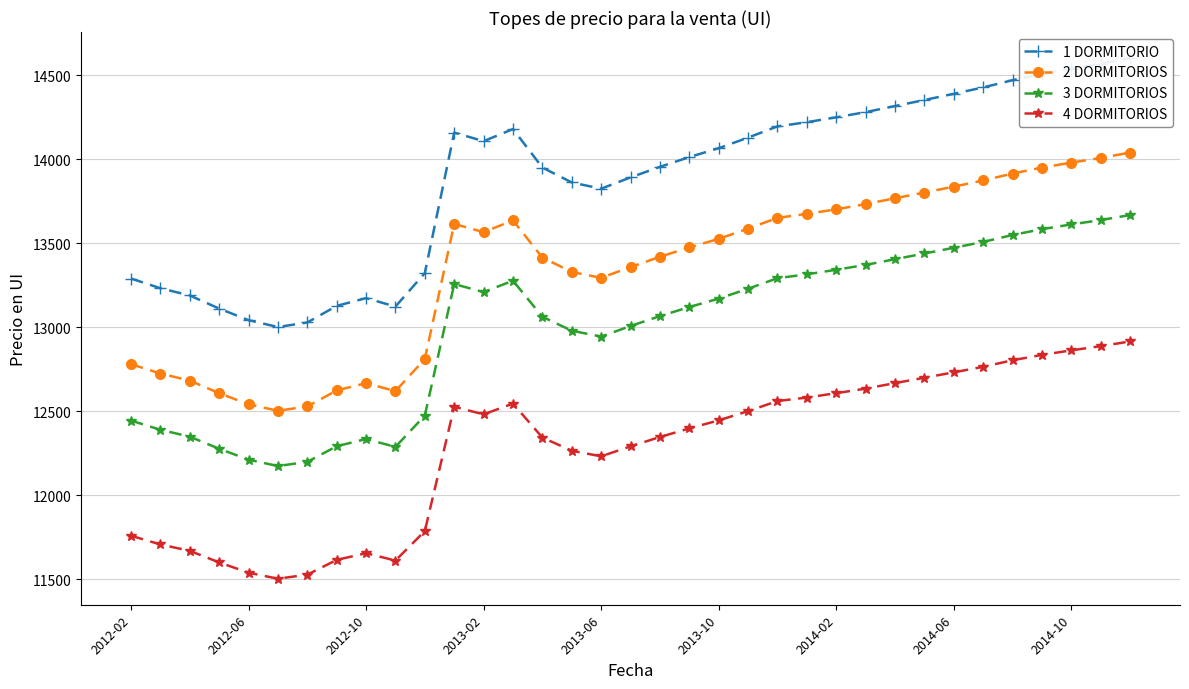

True or false: 2 DORMITORIOS has more than 2 interior local peaks.

True